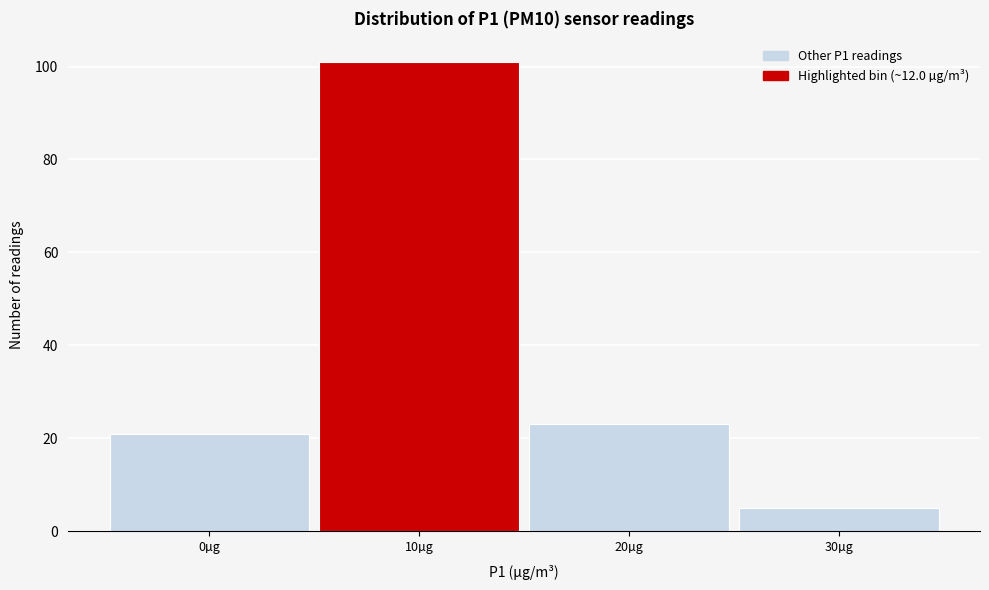

Reading right to left, what are all the values shown in this chart?

5	23	101	21